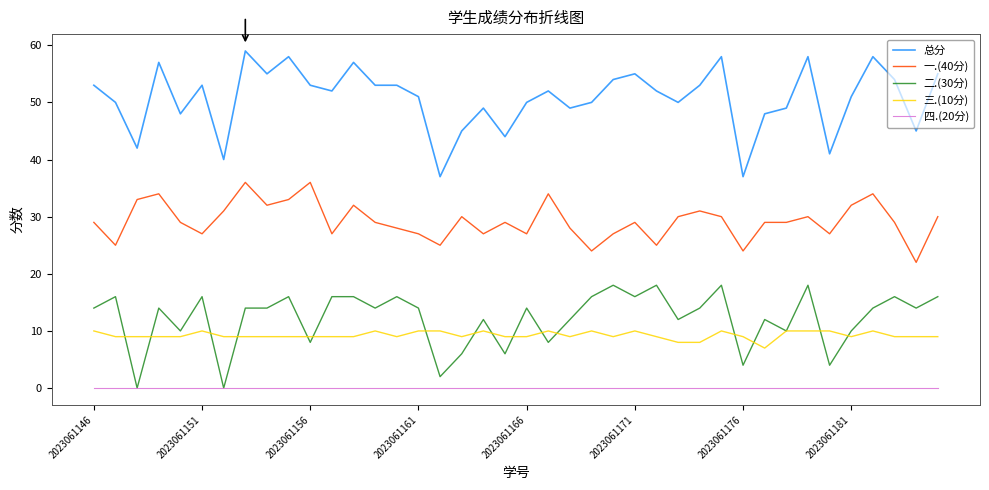

Which series has the largest total across all categories?

总分